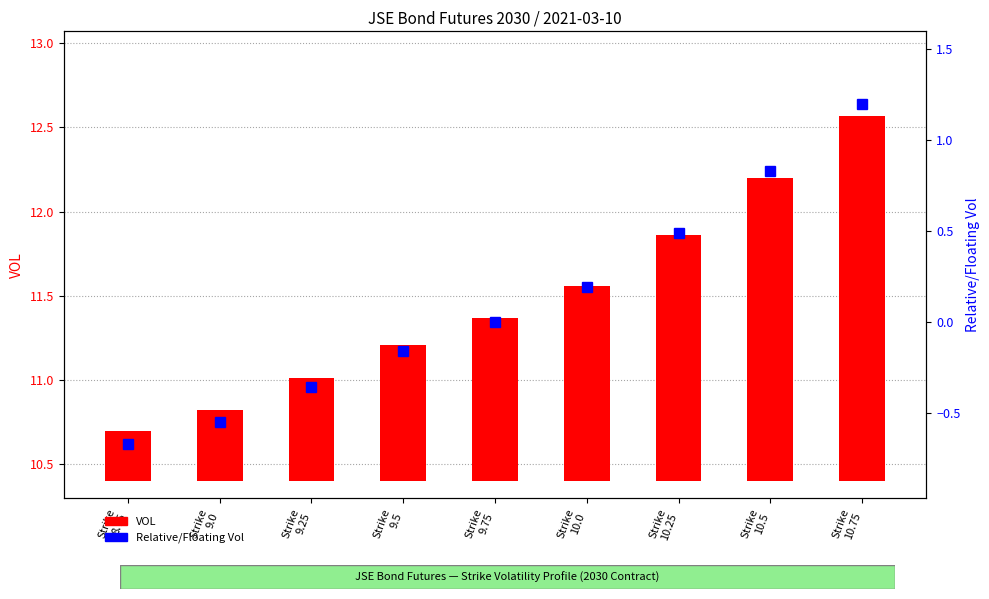

Between Strike
9.0 and Strike
10.25, which is larger?

Strike
10.25